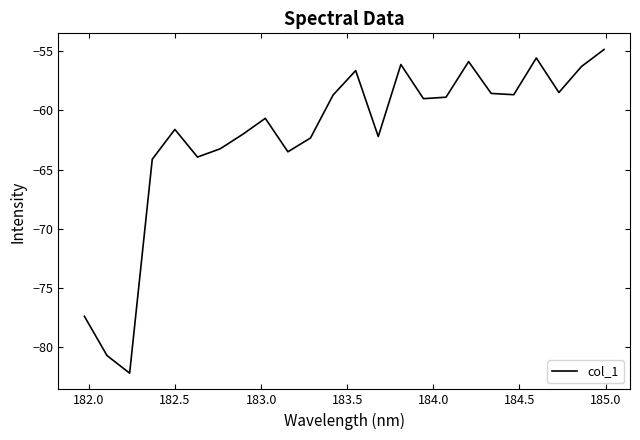

What is the average value?

-62.1